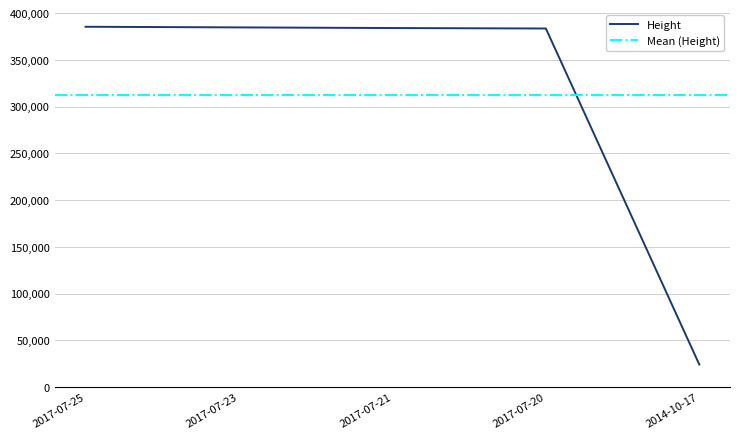

How many data points does each series have?

5